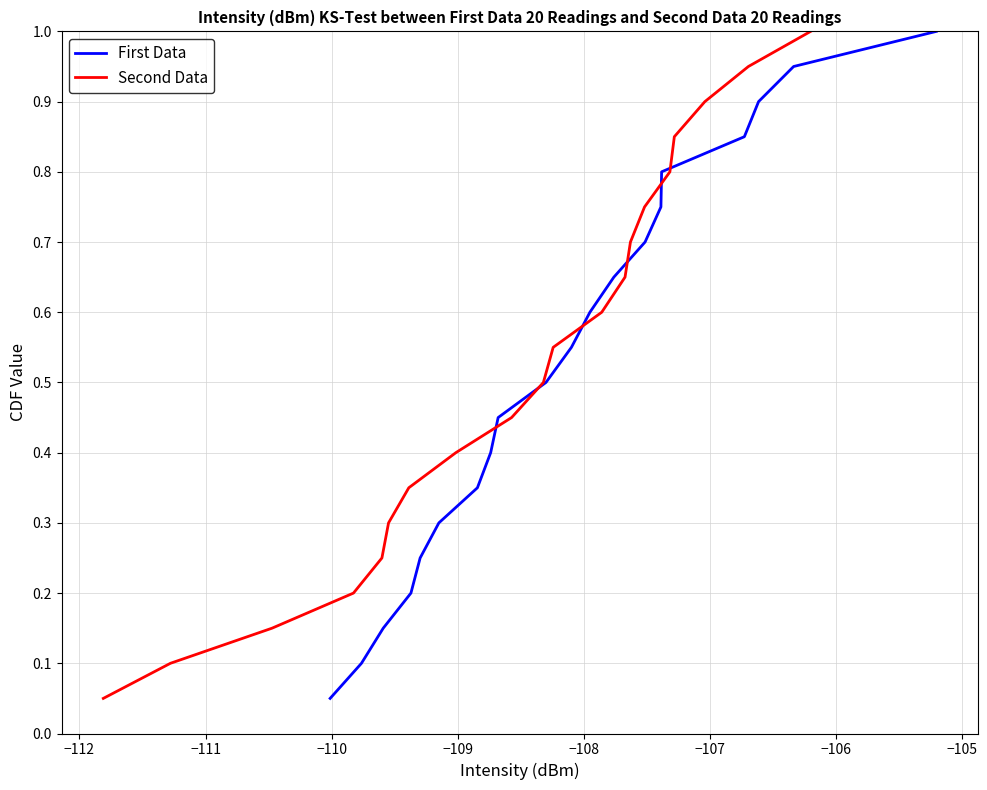

What is the highest value of the First Data series?

1.0